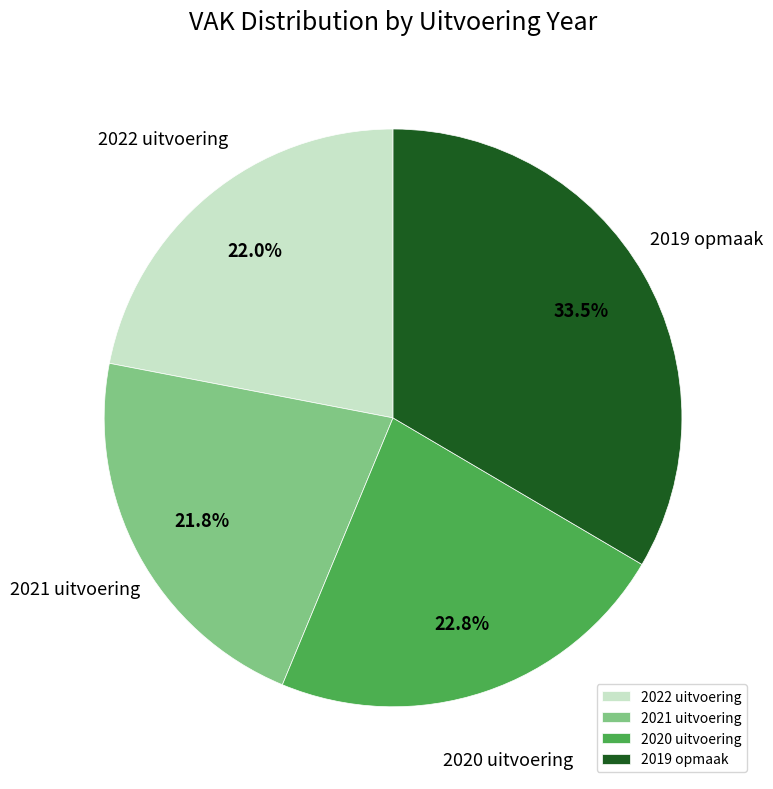

Count the number of slices in the pie.

4